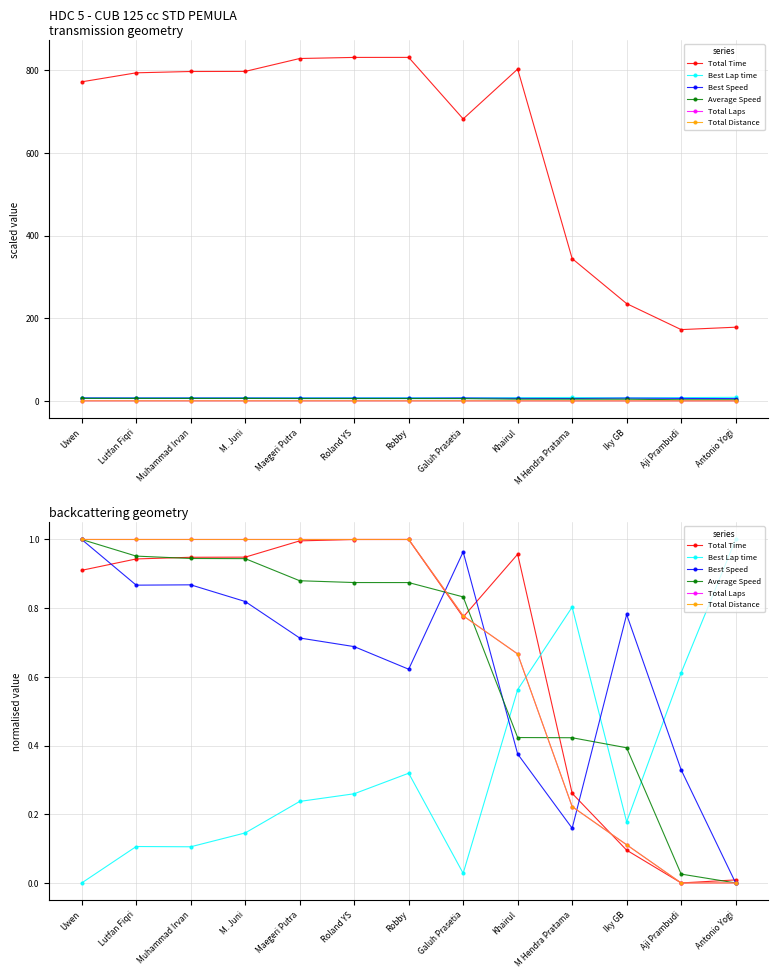

Which series ends up on top after the final intersection of Best Speed and Total Distance?

Best Speed